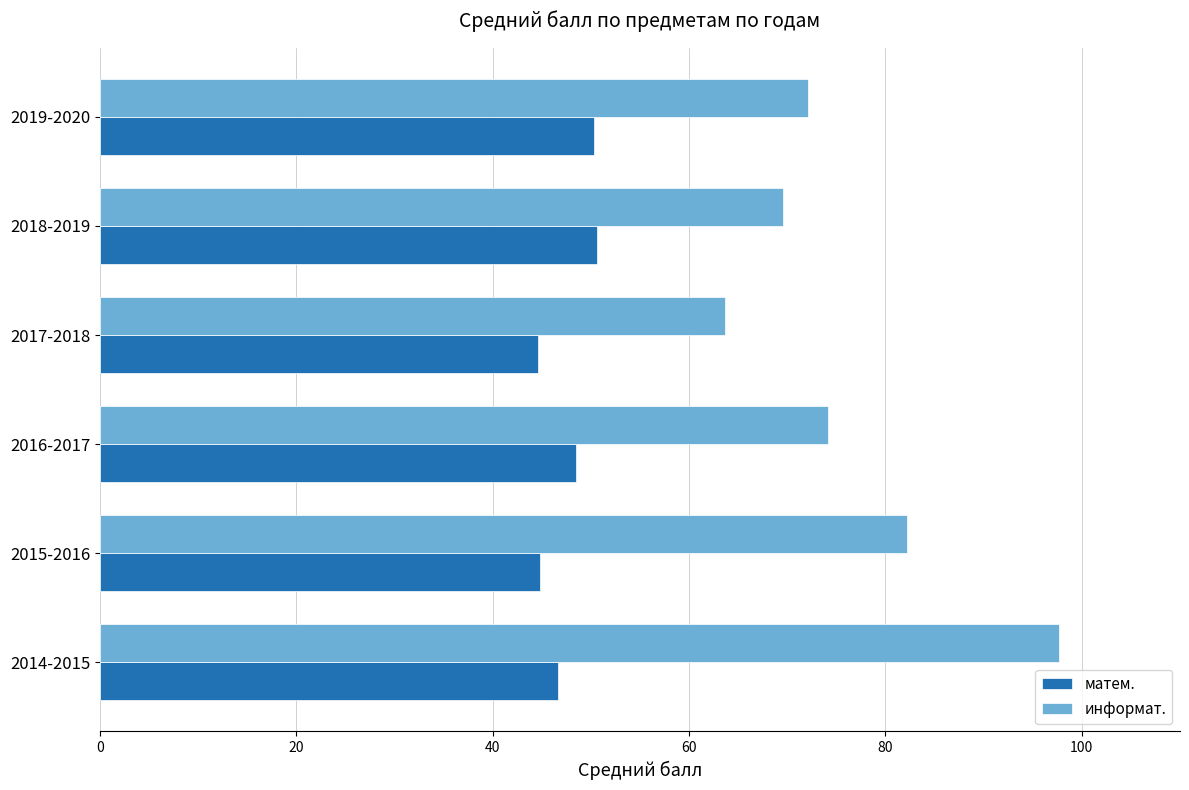

Rank the series by their average value, from lowest to highest.

матем., информат.